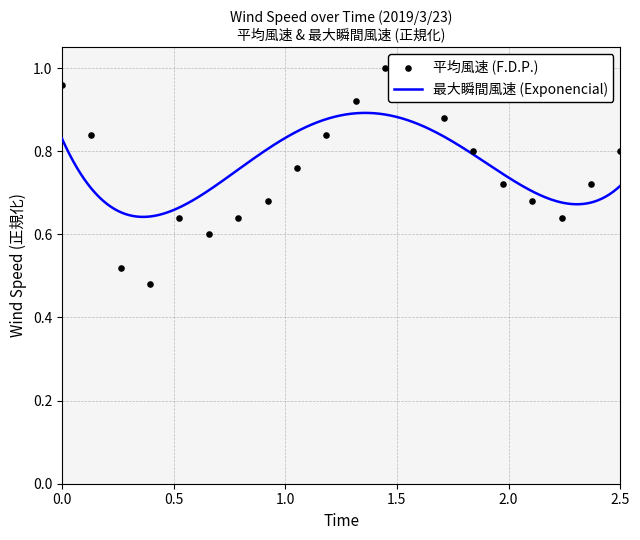

Between 1:12 and 0:30, which is larger?

1:12